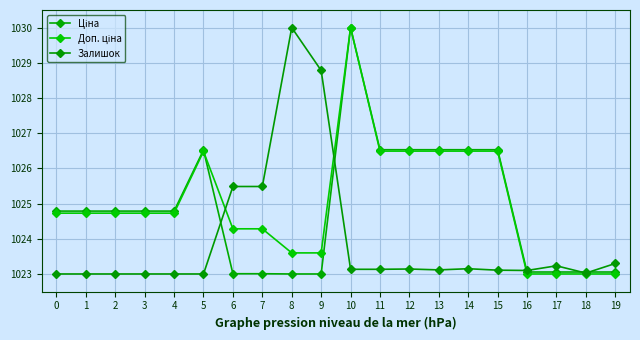

Does the chart have visible grid lines?

Yes